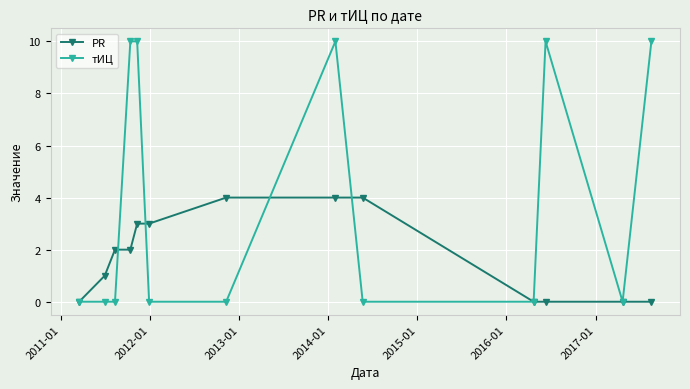

What is the value of the тИЦ point at the 13th from the left?

10